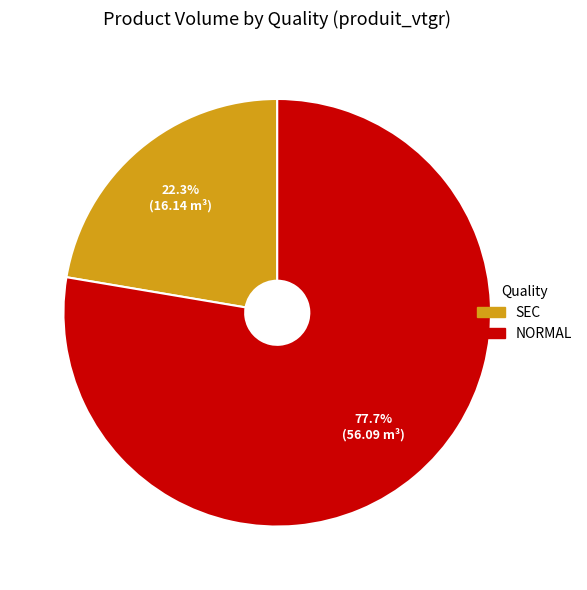

Approximately how many times larger is the value at SEC compared to NORMAL?

0.3